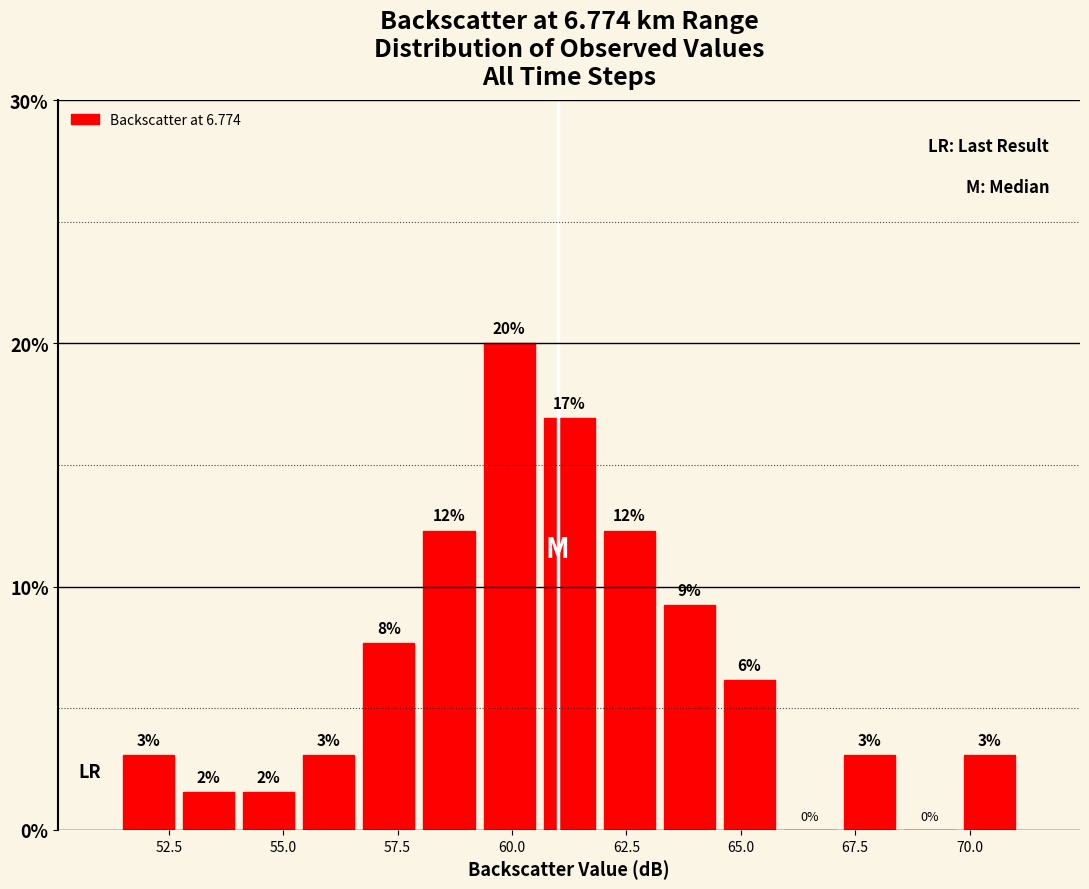

Around what value on the x-axis is the tallest bar? Give the approximate position of its centre, as read against the axis.

60.0